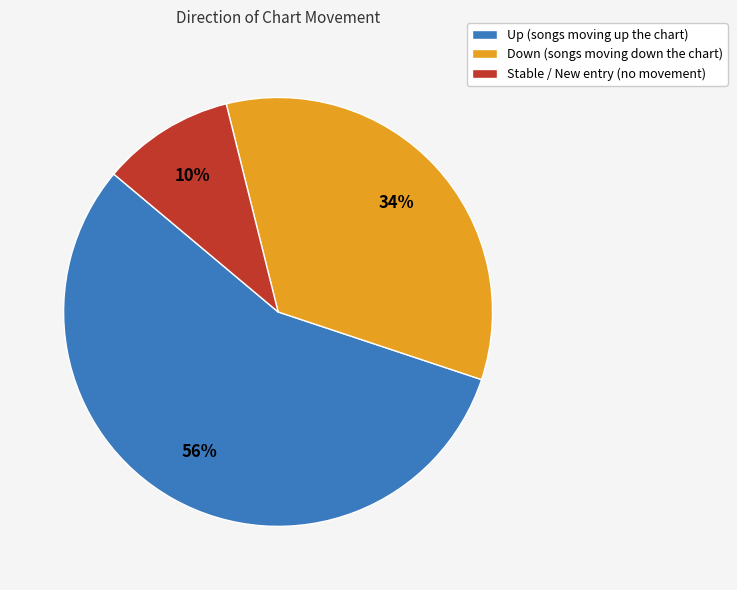

To the nearest percent, what is the combined percentage of Up (songs moving up the chart) and Stable / New entry (no movement)?

66%